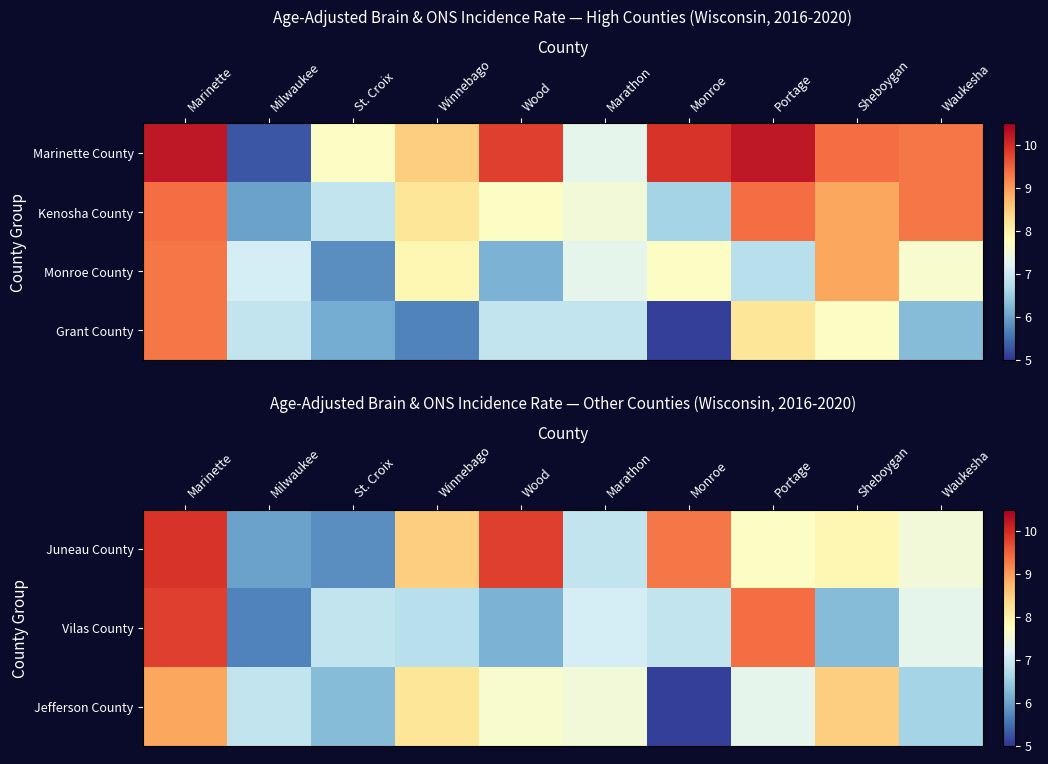

What is the greatest value displayed?

9.9